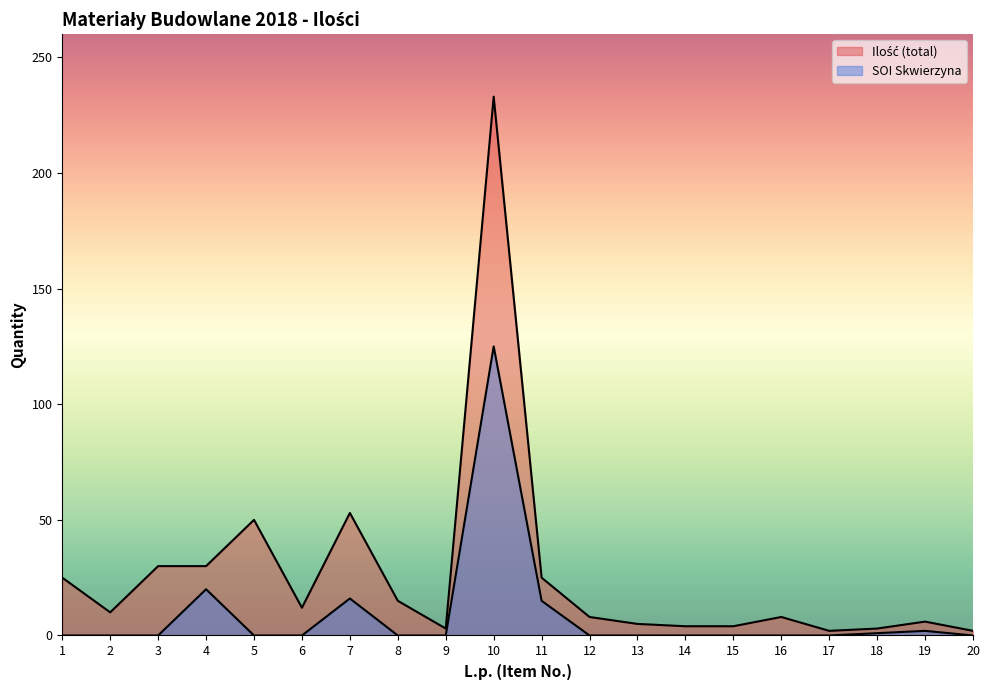

What is the difference between the Ilość (total) values at 15 and 13?

1